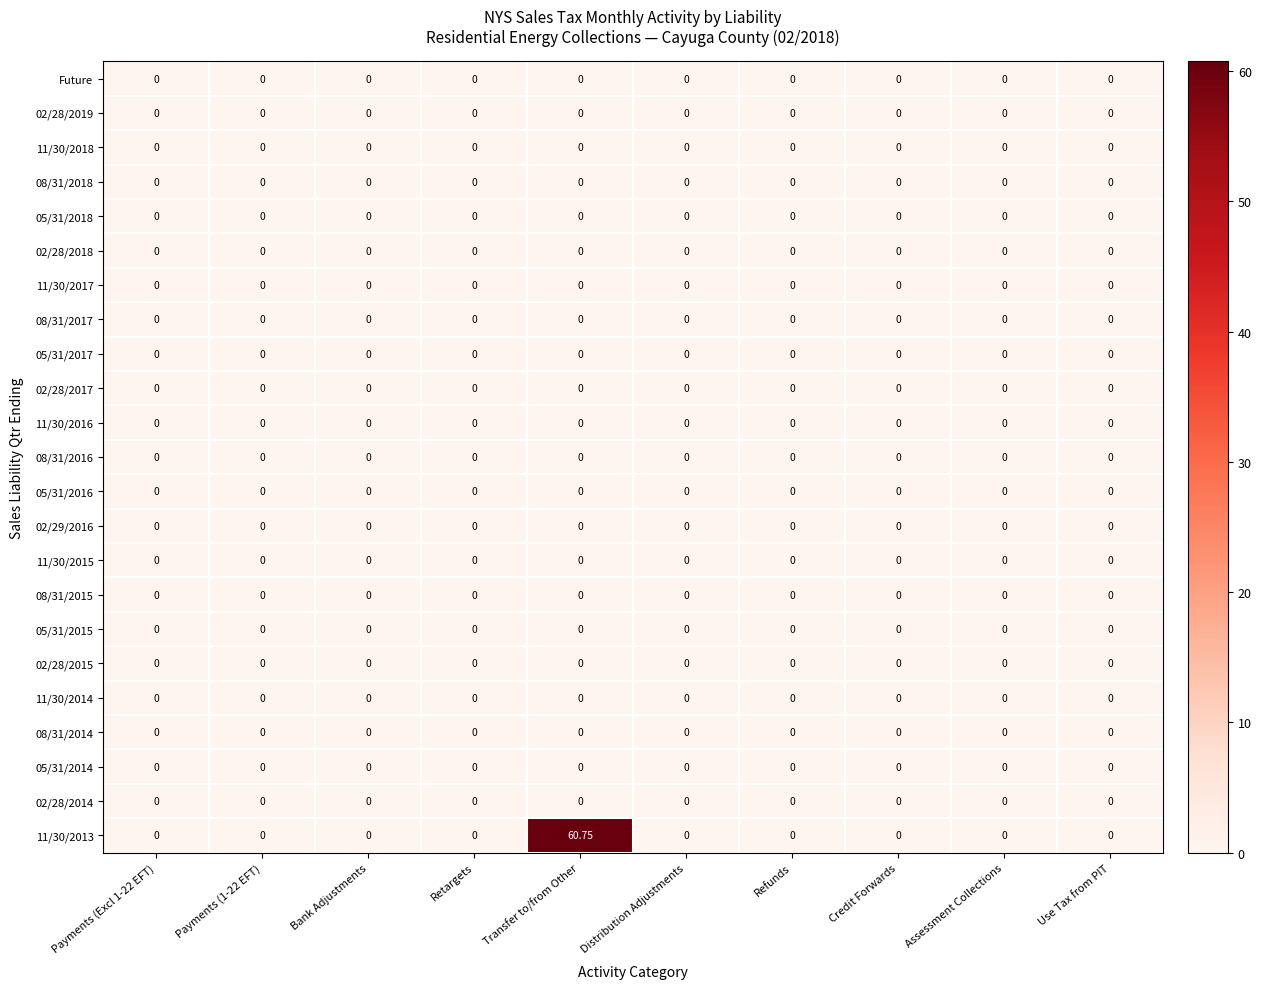

What is the maximum value shown in the chart?

60.8